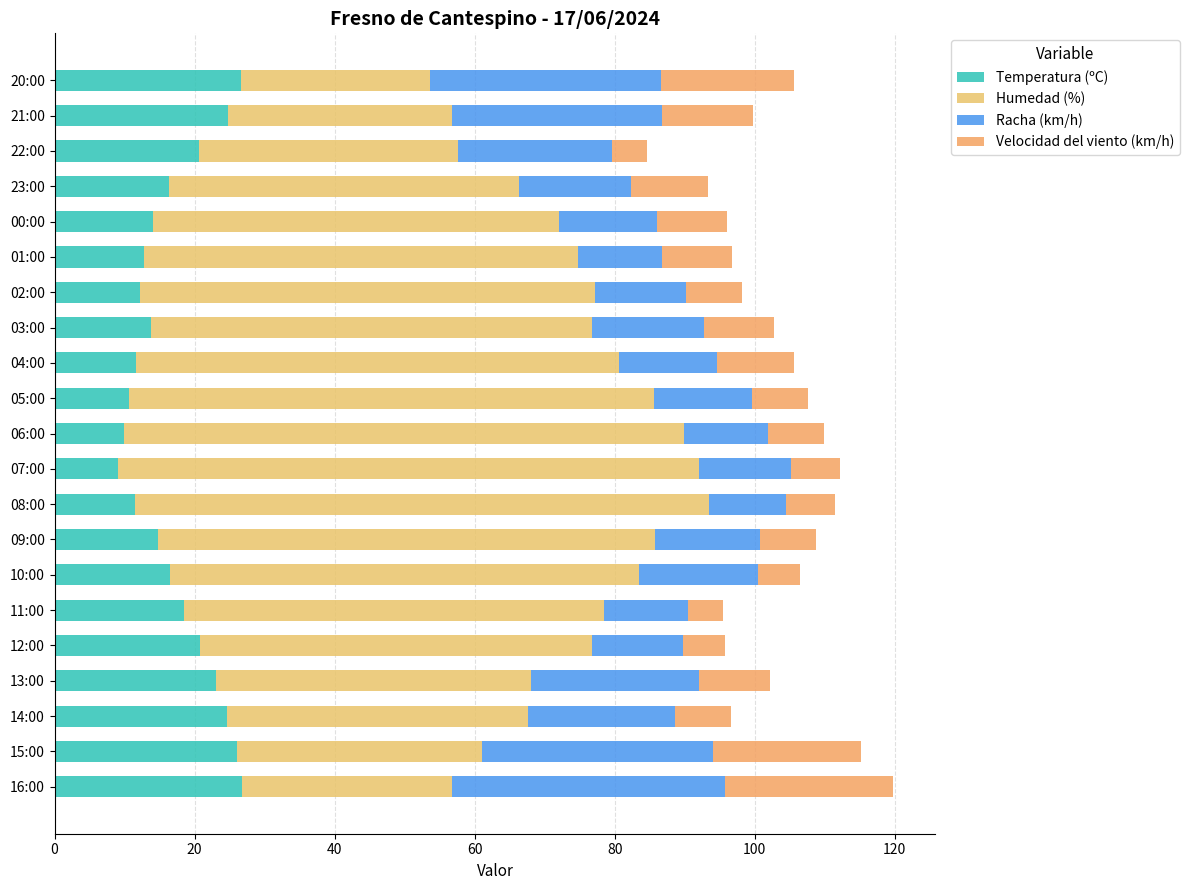

What is the value of the Humedad (%) bar at the 15th from the left?

65.0